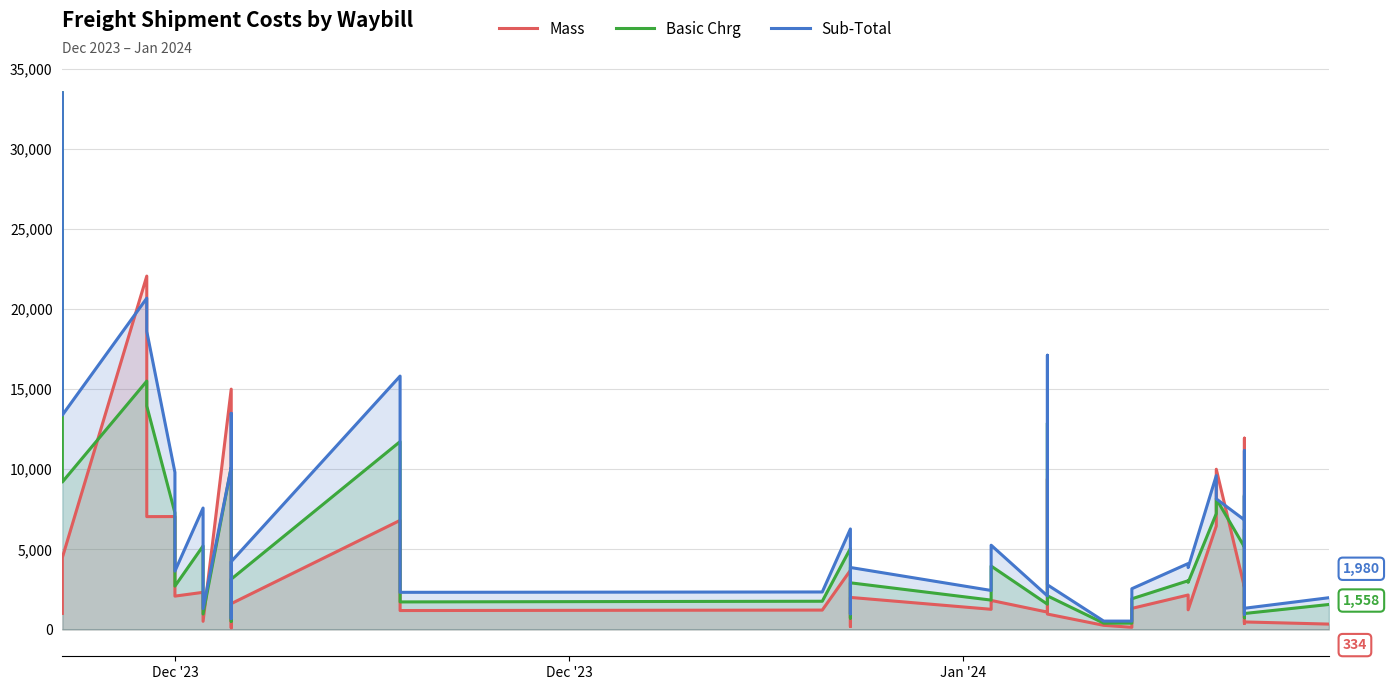

Where does the Sub-Total series first go above 4234?

Dec '23